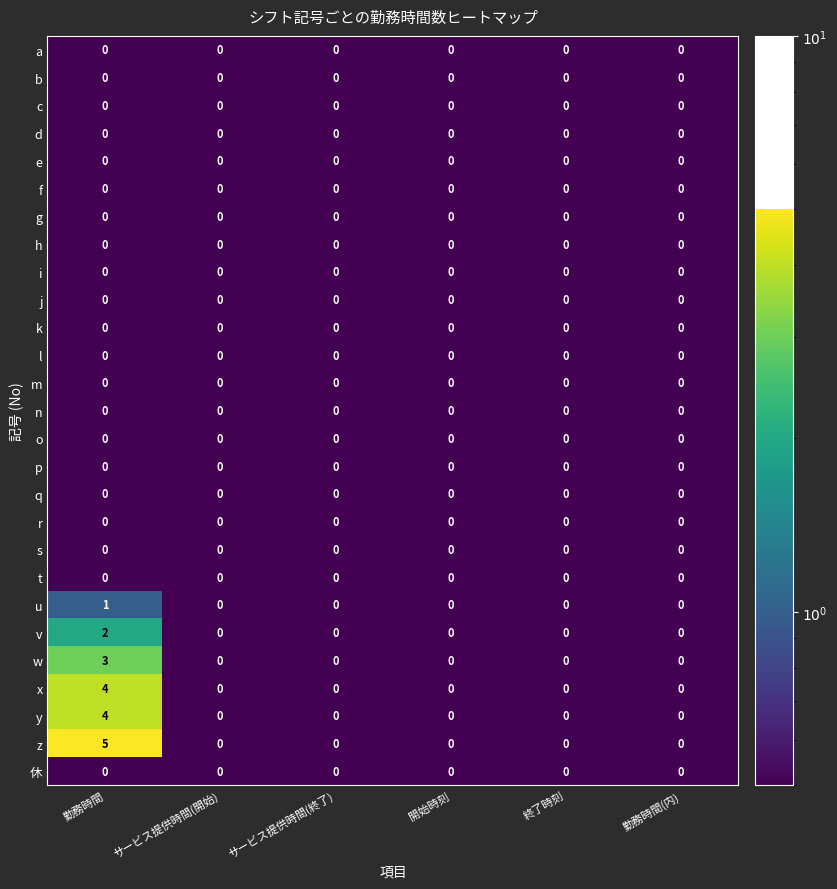

At which category is the sum across all series the highest?

勤務時間